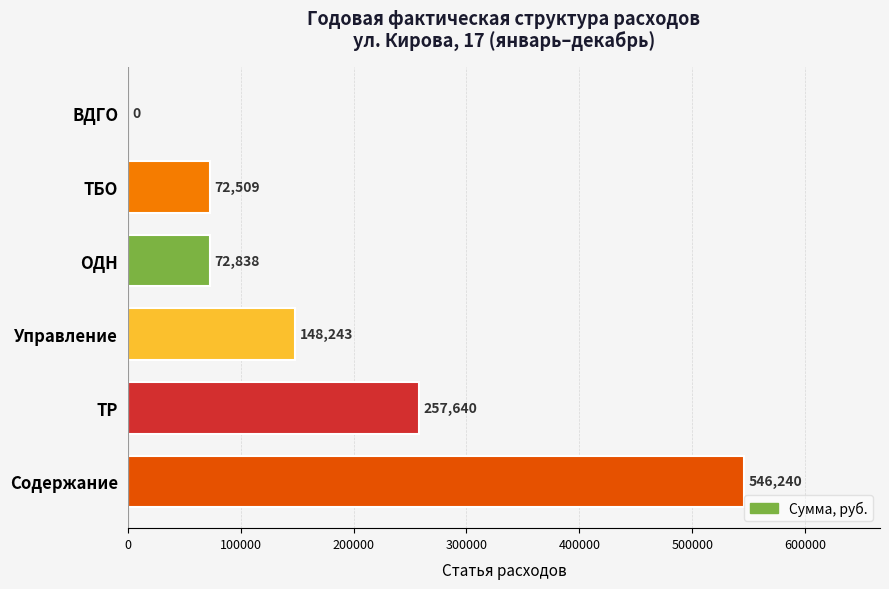

How many categories are shown in the chart?

6